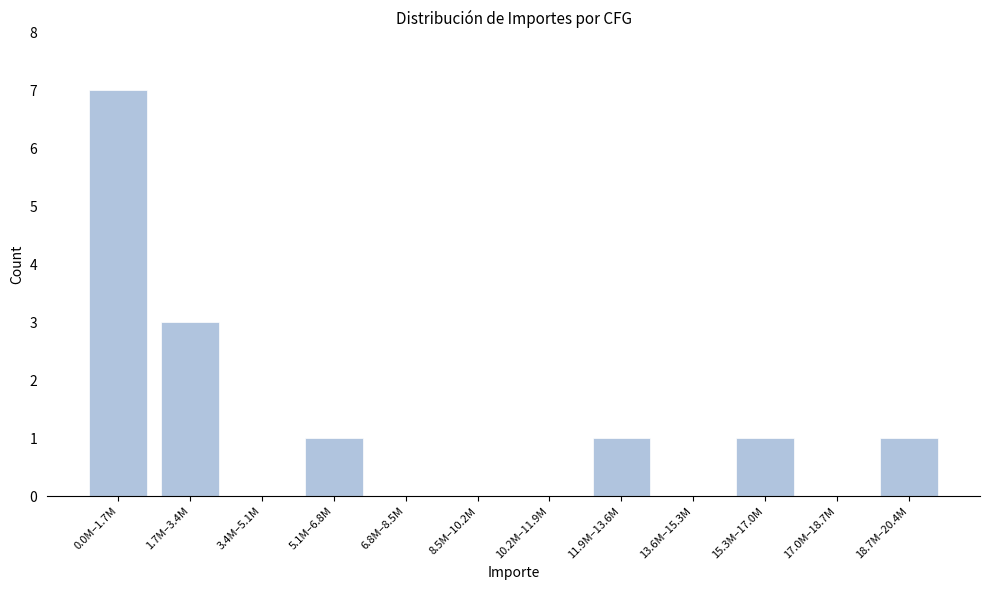

Reading left to right, list all the values displayed in this chart.

0.0M–1.7M=7	1.7M–3.4M=3	3.4M–5.1M=0	5.1M–6.8M=1	6.8M–8.5M=0	8.5M–10.2M=0	10.2M–11.9M=0	11.9M–13.6M=1	13.6M–15.3M=0	15.3M–17.0M=1	17.0M–18.7M=0	18.7M–20.4M=1